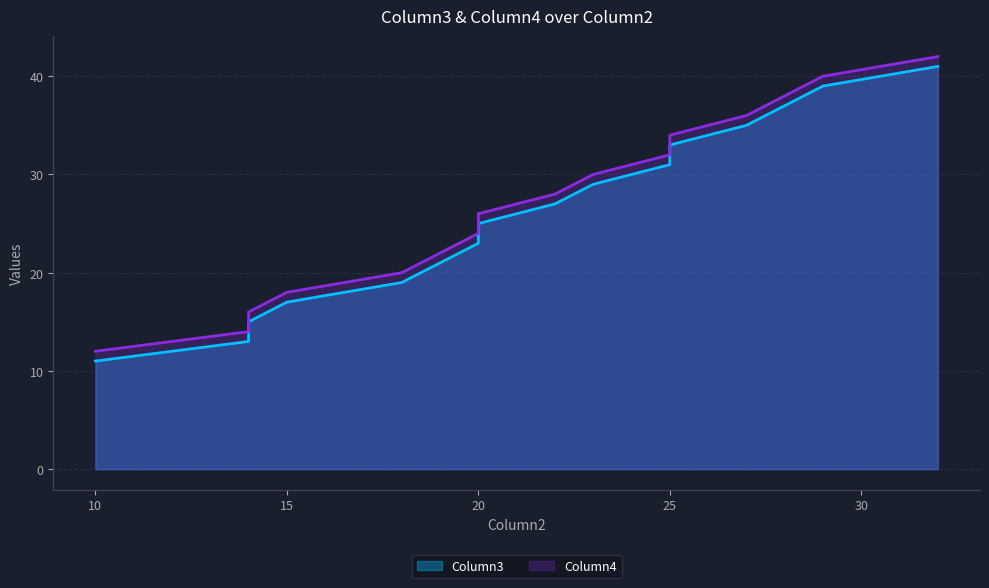

How many lines are shown in the chart?

2